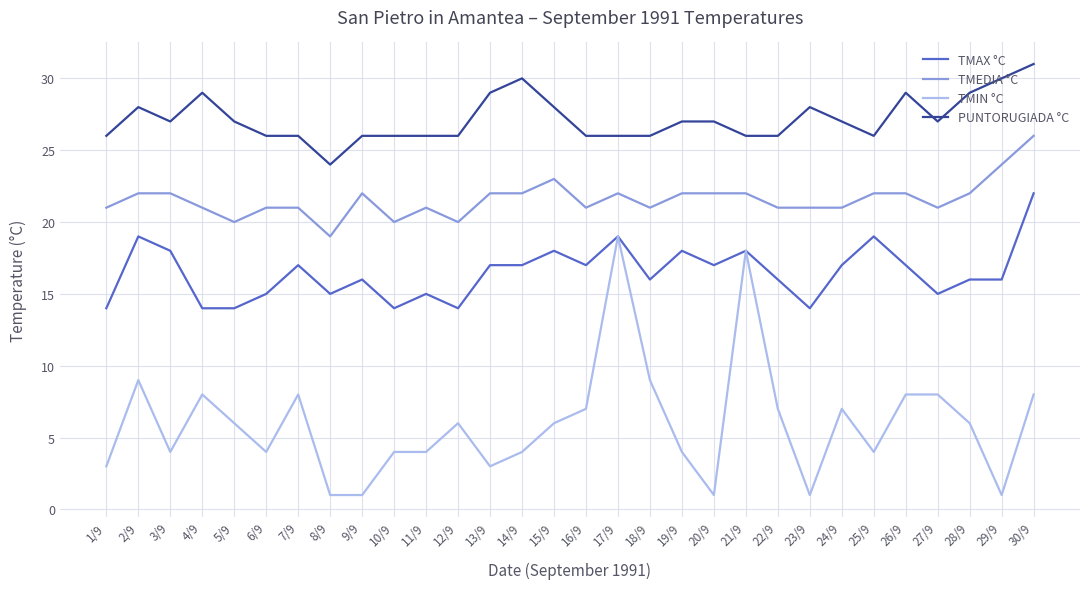

True or false: TMEDIA °C and TMAX °C intersect in this chart.

False